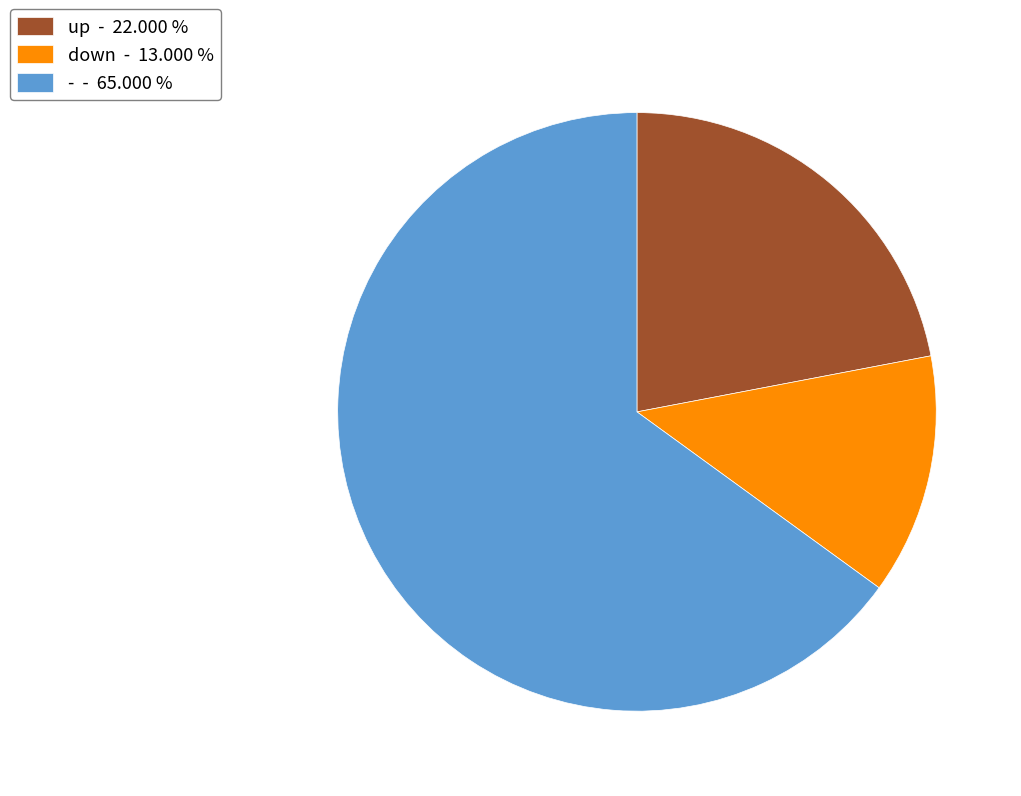

Is there a majority slice in this chart?

Yes